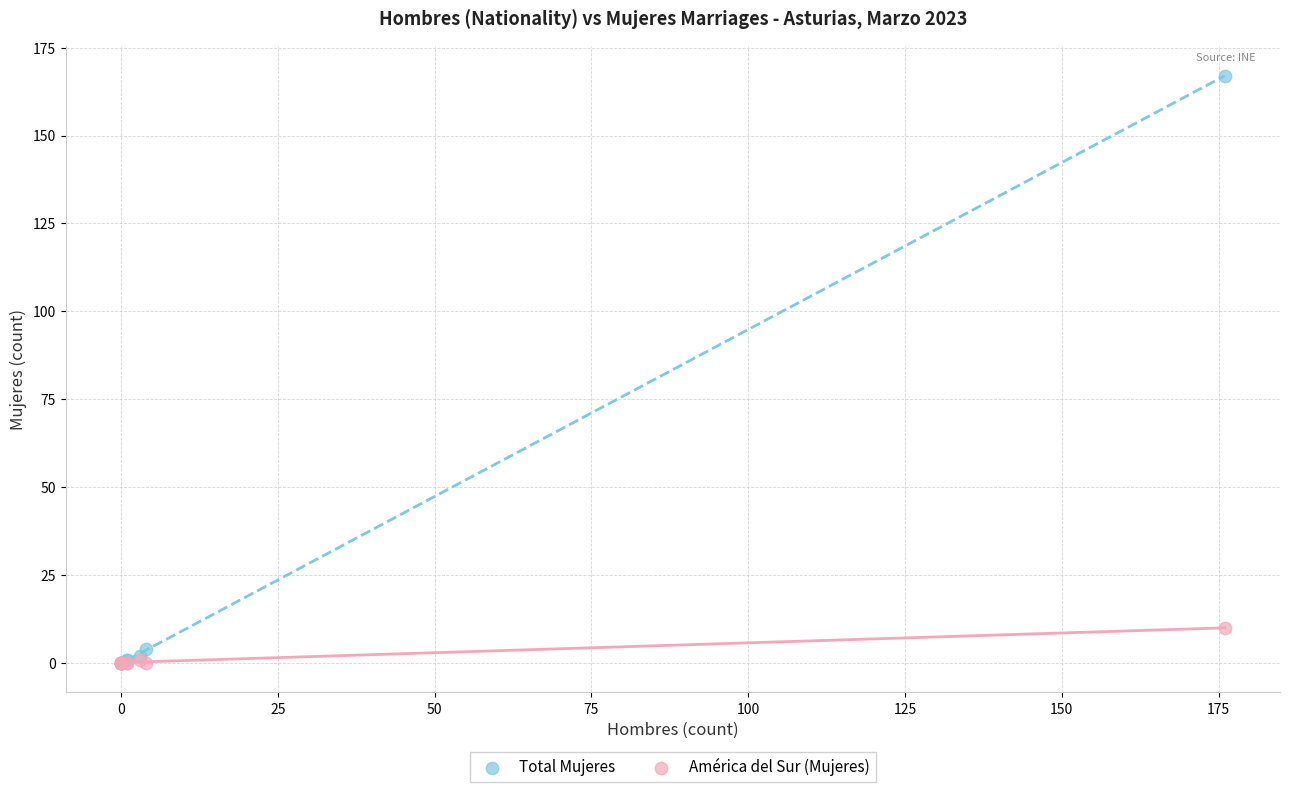

What are all the series names shown in the legend?

Total Mujeres, América del Sur (Mujeres)